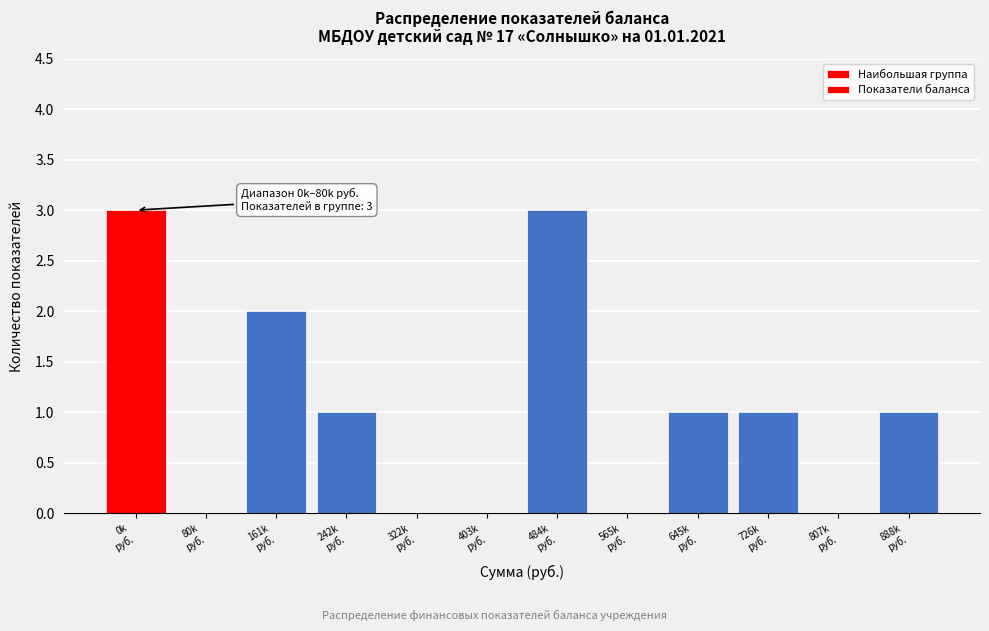

What is the greatest value displayed?

3